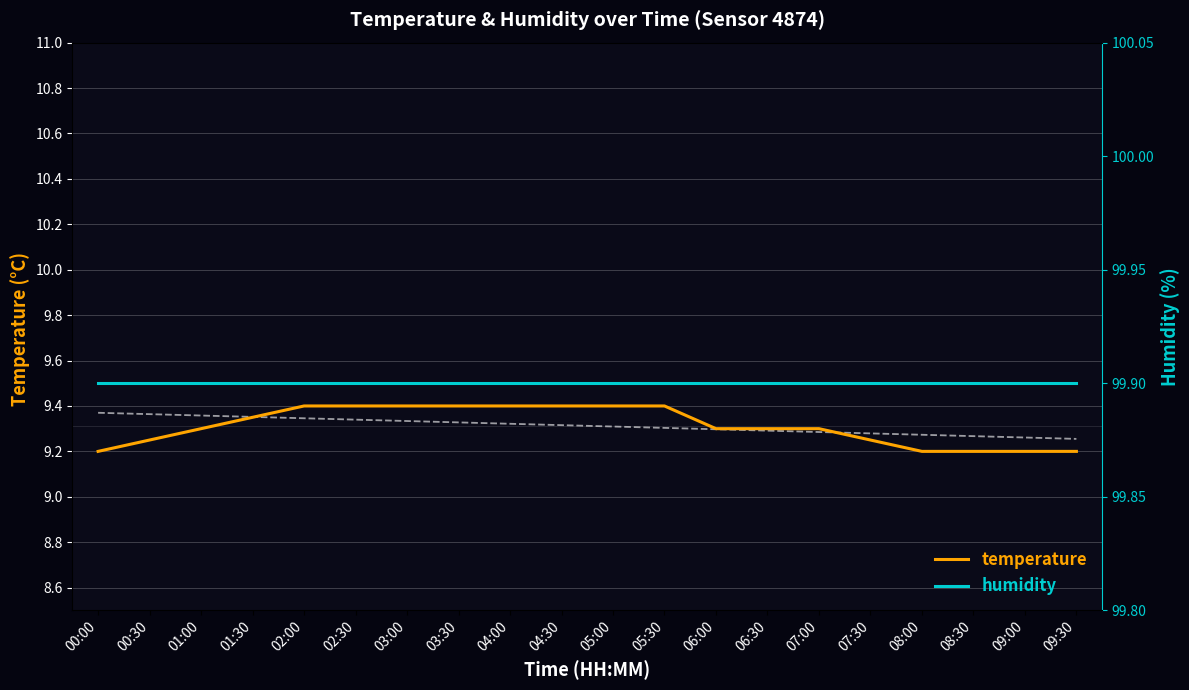

Reading right to left, list all the values displayed in this chart.

temperature: 9.2	9.2	9.2	9.2	9.2	9.3	9.3	9.3	9.4	9.4	9.4	9.4	9.4	9.4	9.4	9.4	9.3	9.3	9.2	9.2
humidity: 99.9	99.9	99.9	99.9	99.9	99.9	99.9	99.9	99.9	99.9	99.9	99.9	99.9	99.9	99.9	99.9	99.9	99.9	99.9	99.9